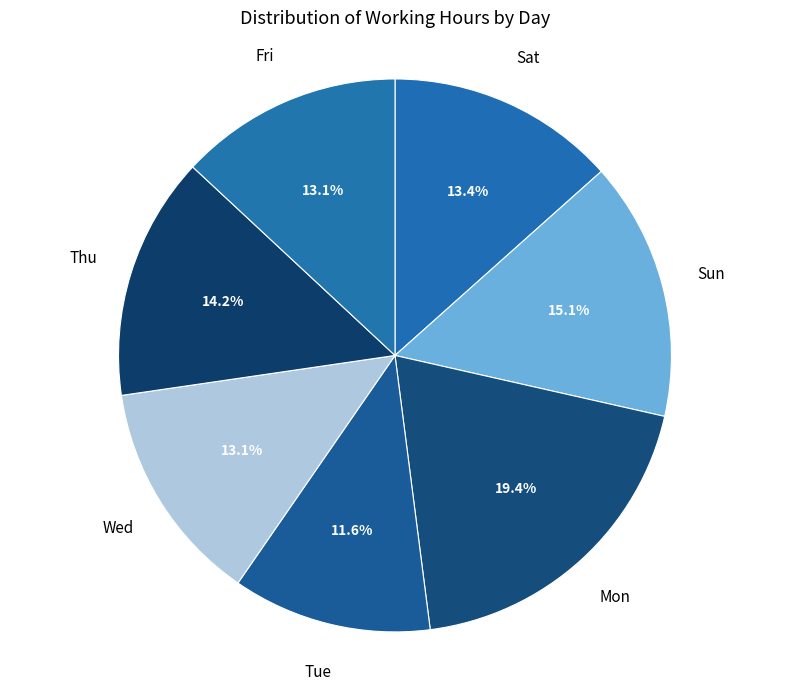

How many segments does this pie chart have?

7